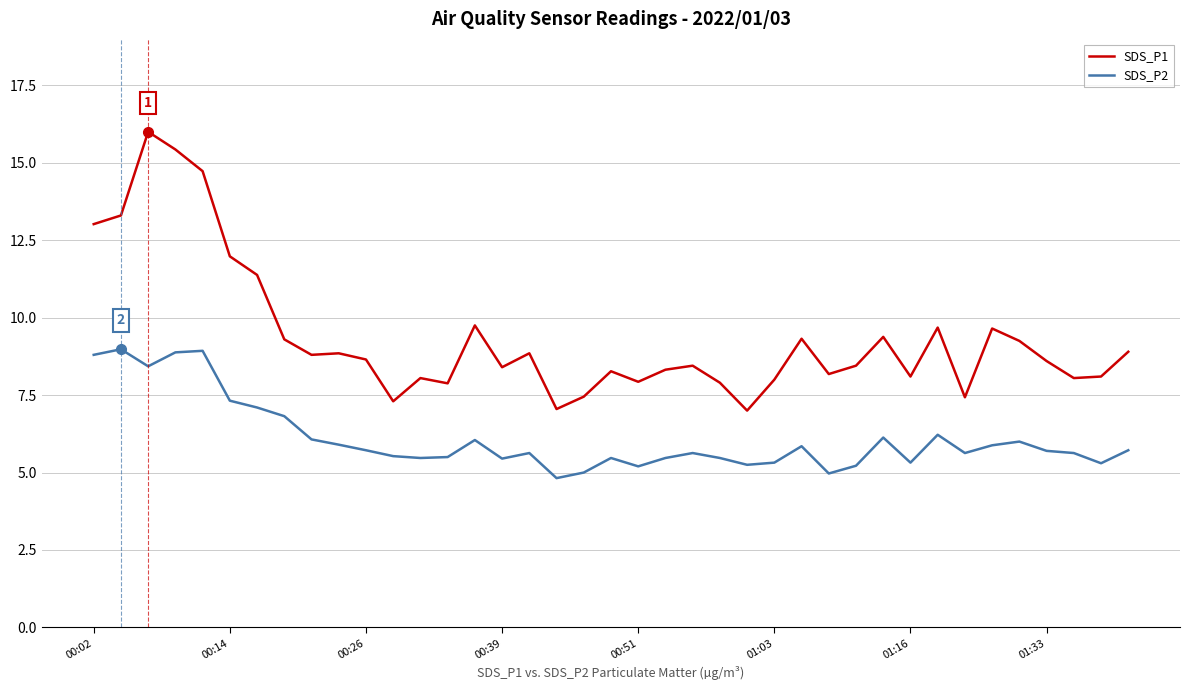

How many categories are shown in the chart?

39